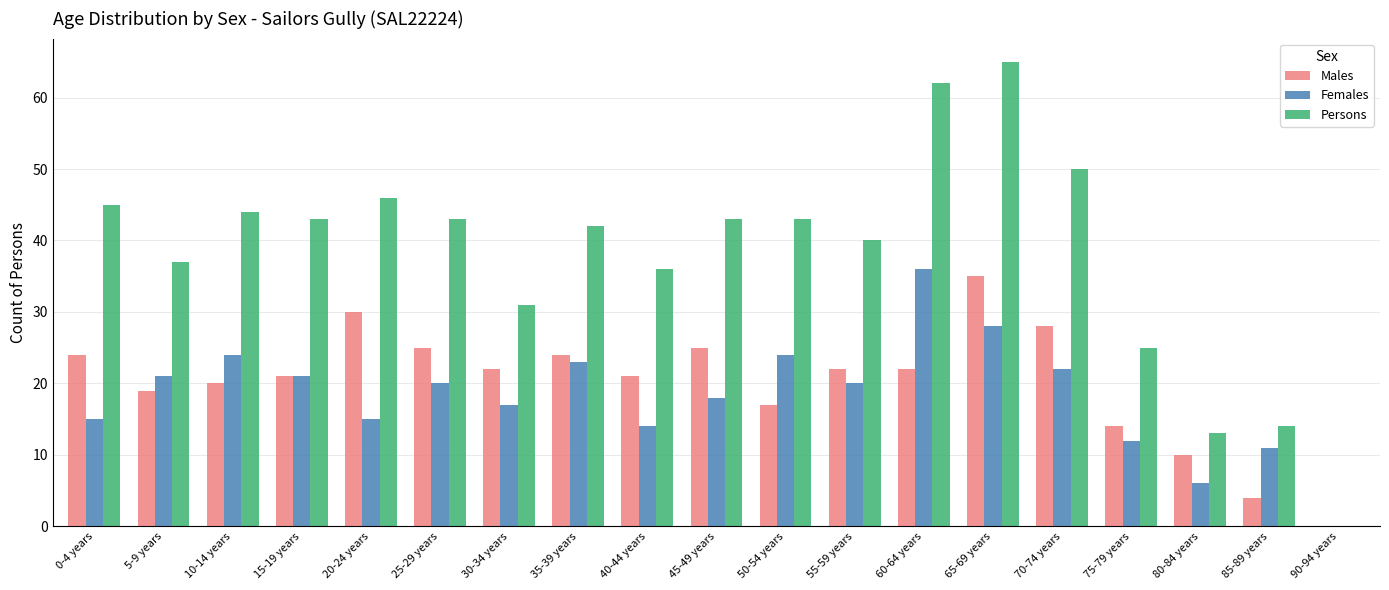

What are all the series names shown in the legend?

Males, Females, Persons